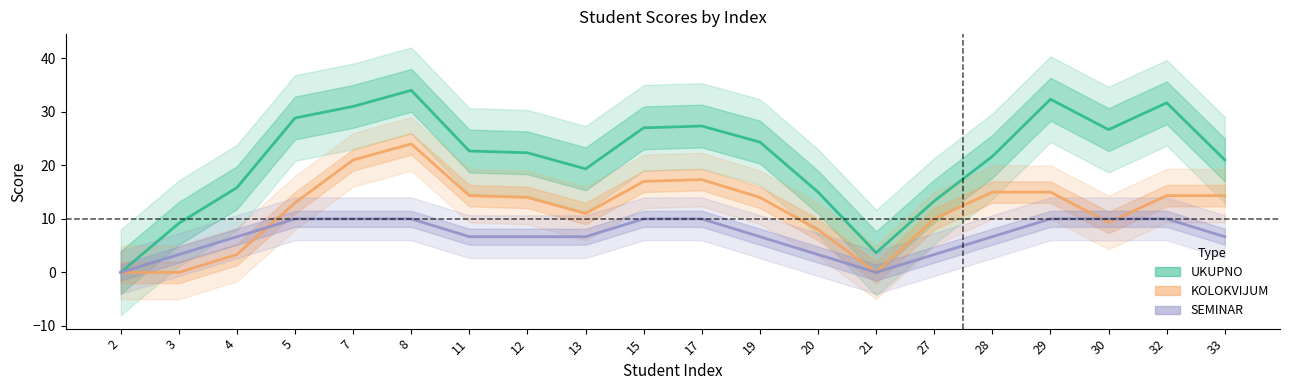

Which series has the largest total across all categories?

UKUPNO